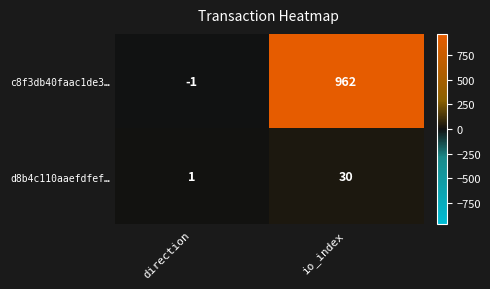

At which label is d8b4c110aaefdfef… closest to 15?

direction